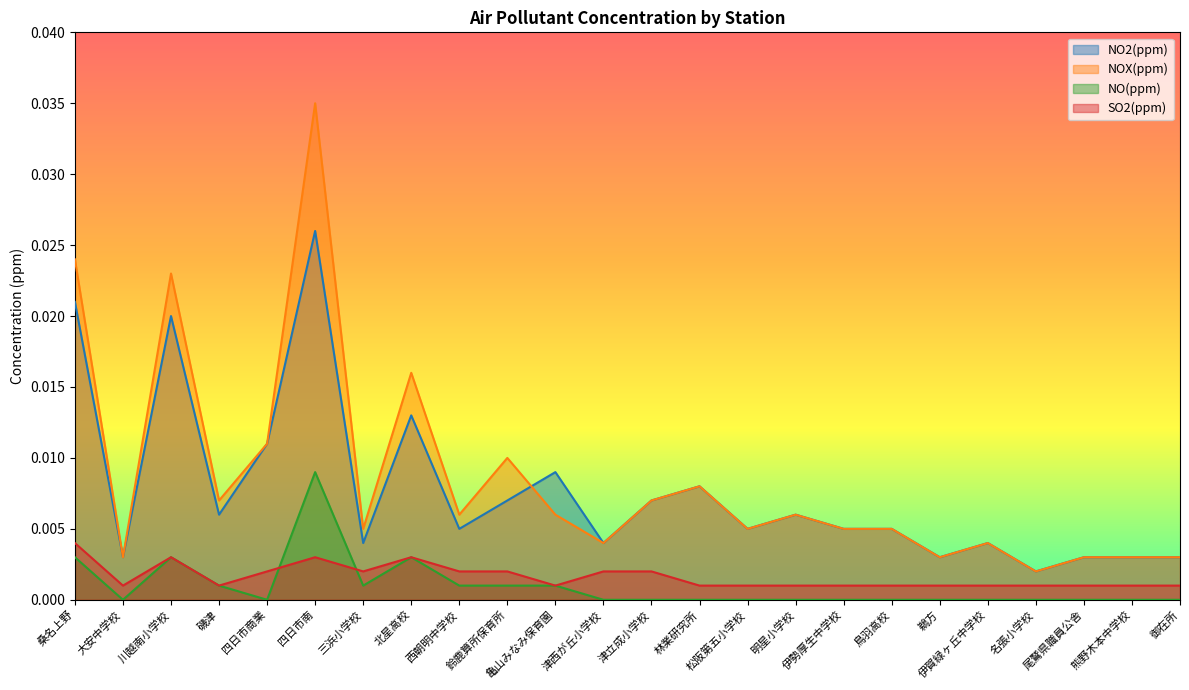

Which series has the largest range (max minus min)?

NOX(ppm)